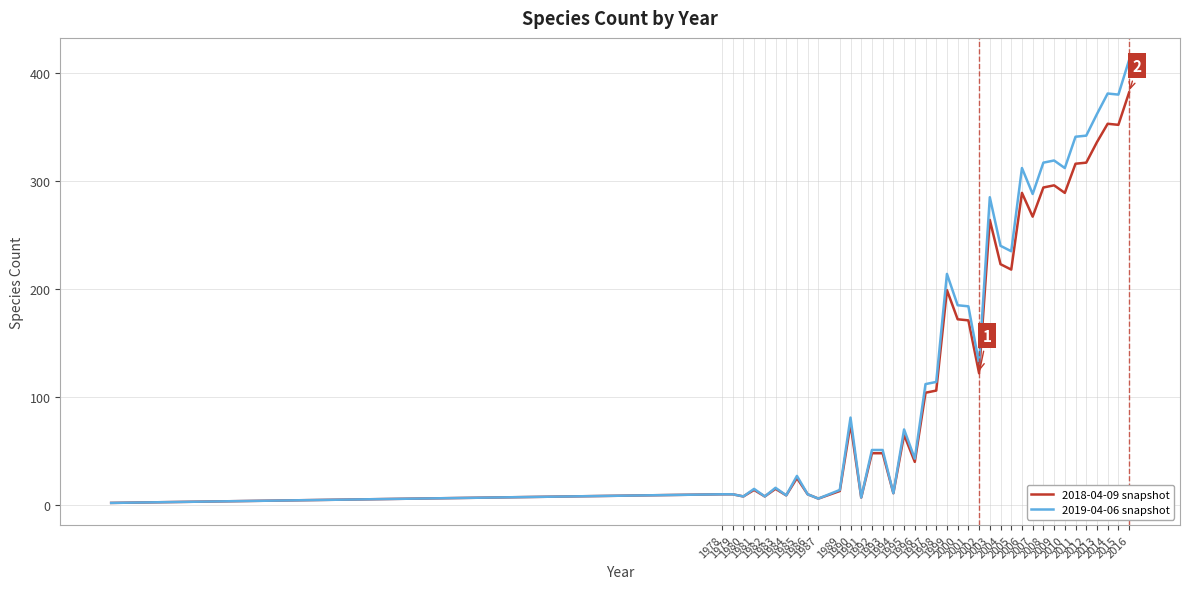

Rank the series by their maximum value, from lowest to highest.

2018-04-09 snapshot, 2019-04-06 snapshot